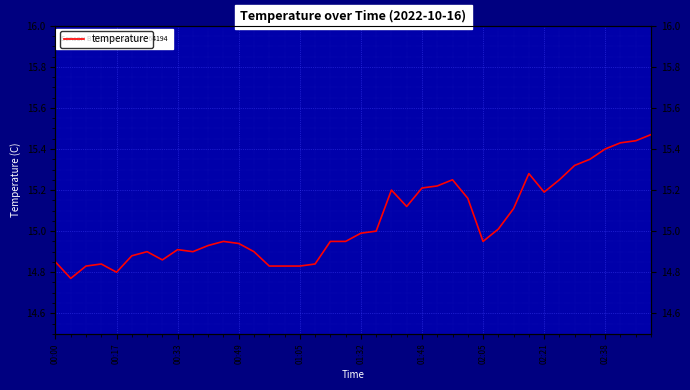

What is the maximum value shown in the chart?

15.5